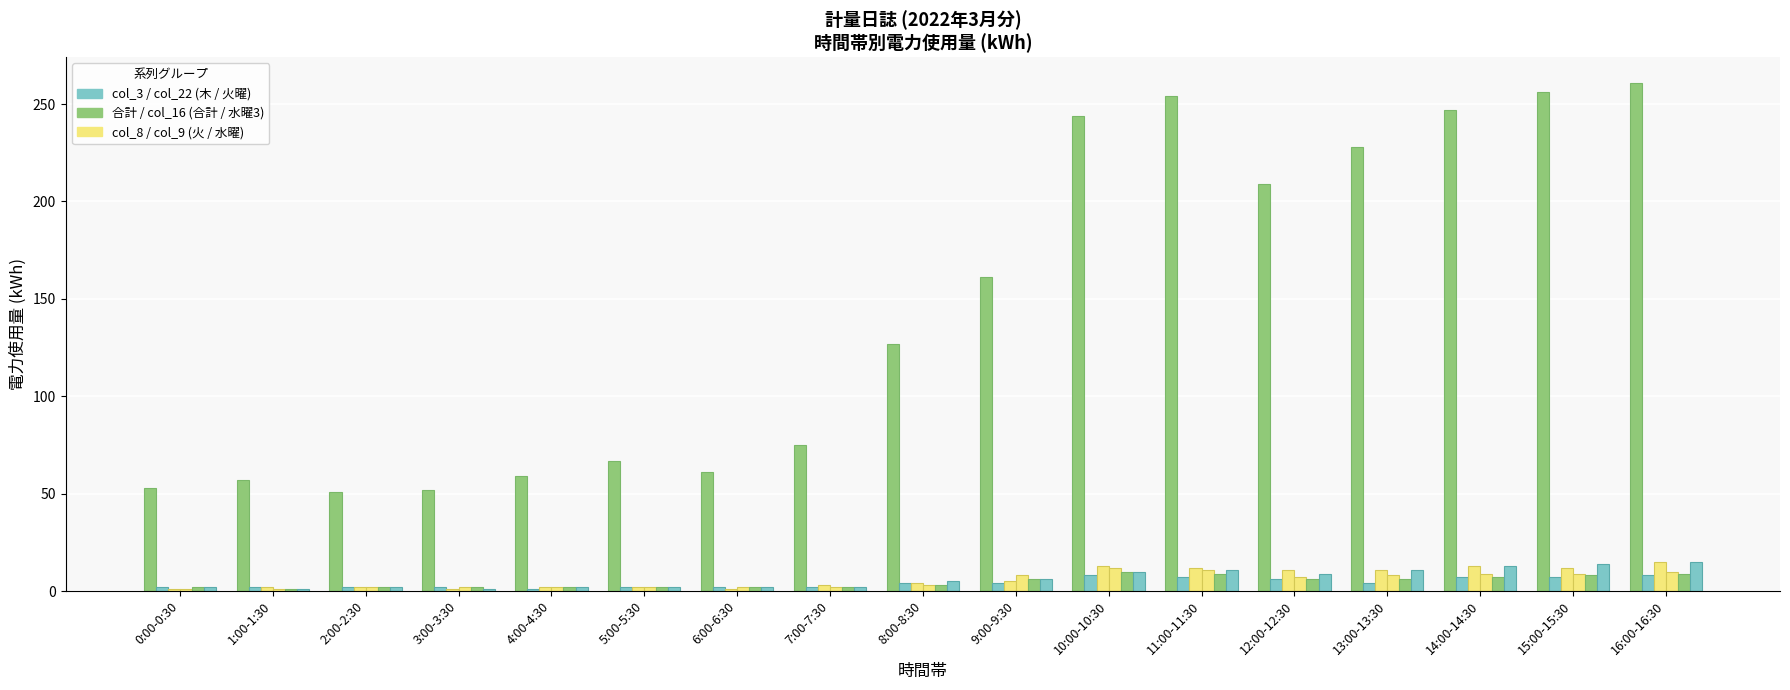

What is the smallest value displayed?

1